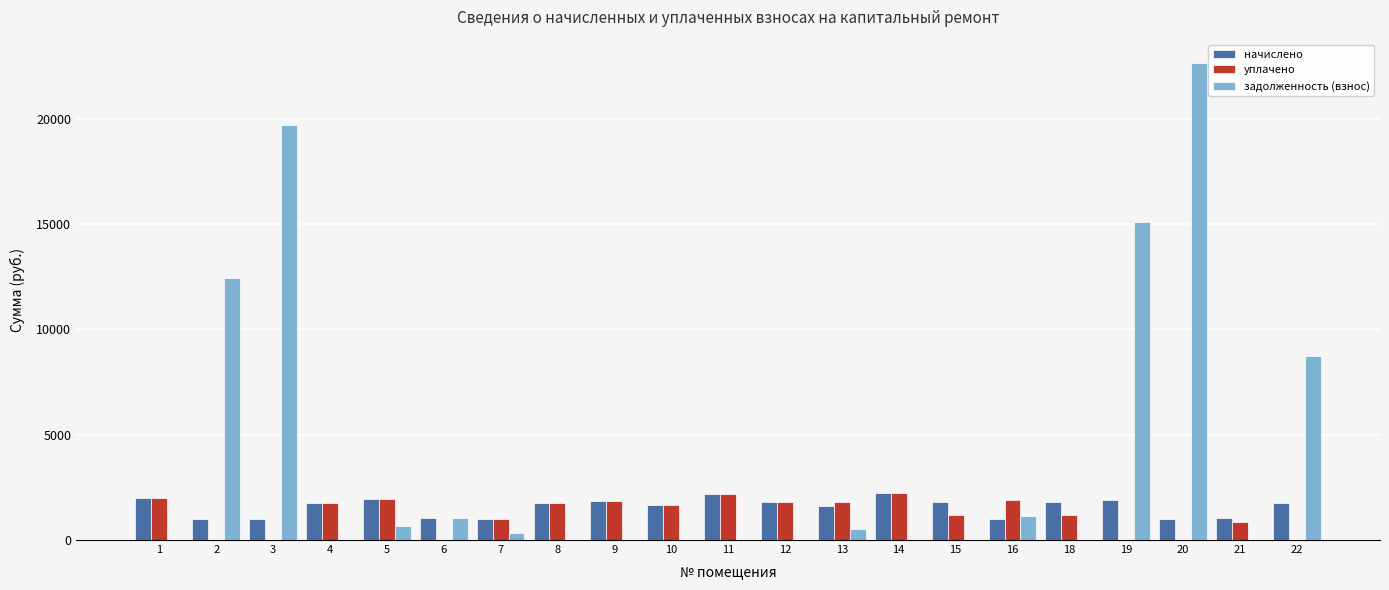

What is the total value across all series at 11?

4366.8